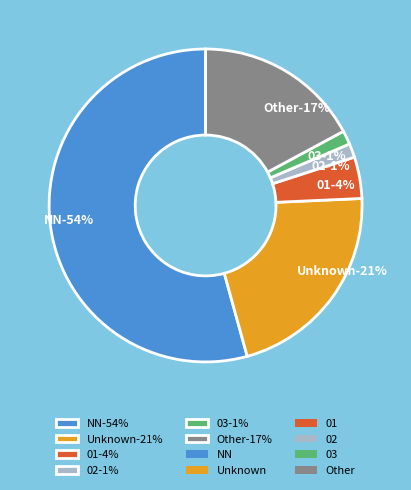

Which slice is the smallest?

02